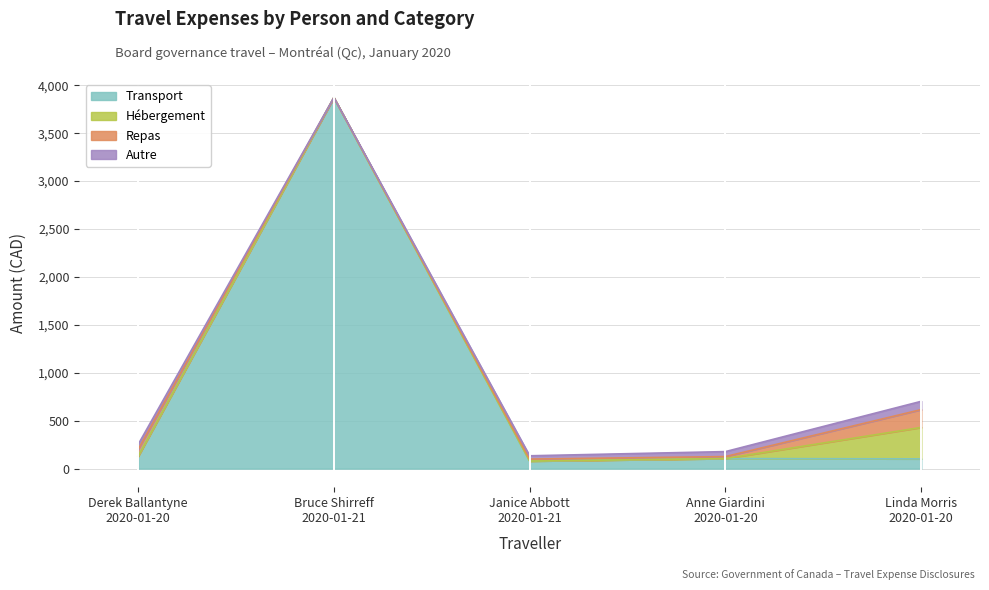

At how many categories does at least one series exceed 3368?

1